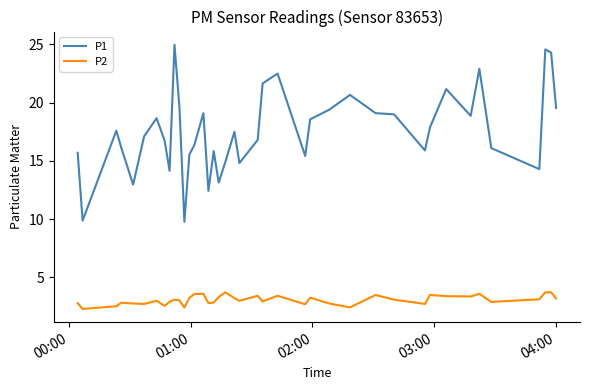

Which series has the largest range (max minus min)?

P1